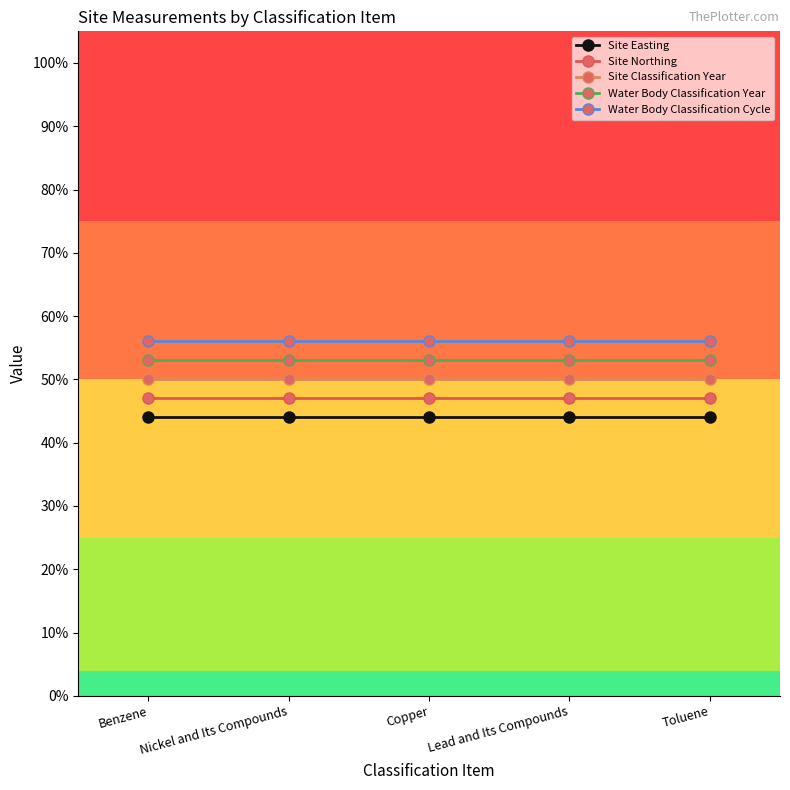

Which series has the largest range (max minus min)?

Site Easting